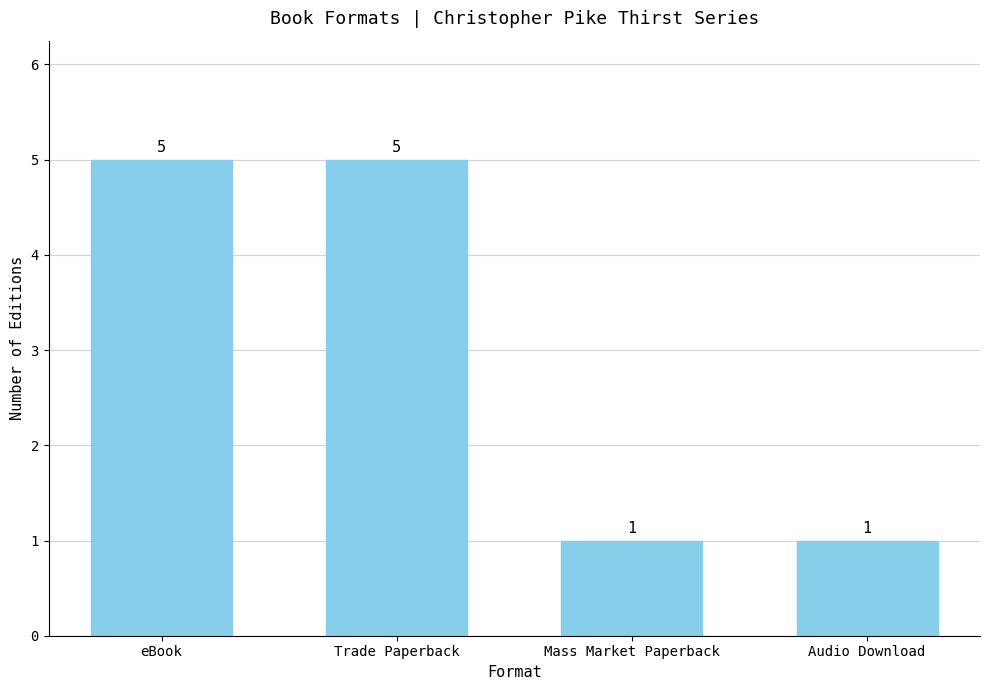

What is the average value?

3